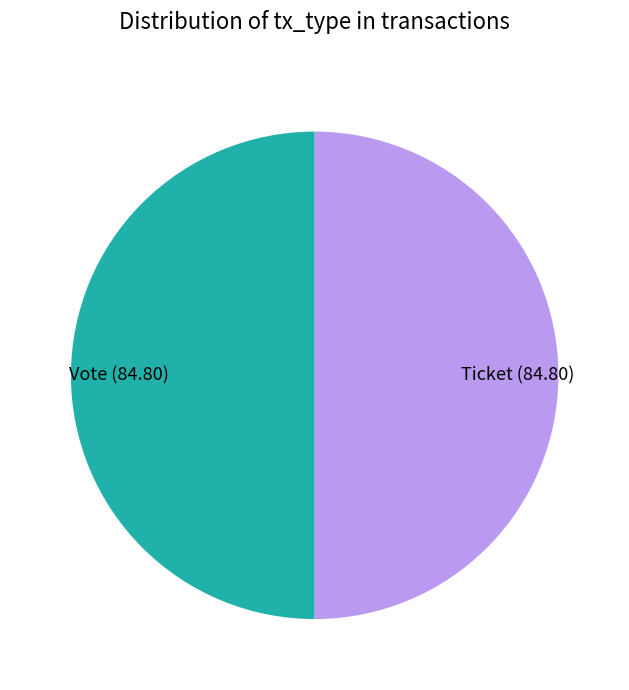

True or false: Vote (84.80) accounts for 44% of the total.

False